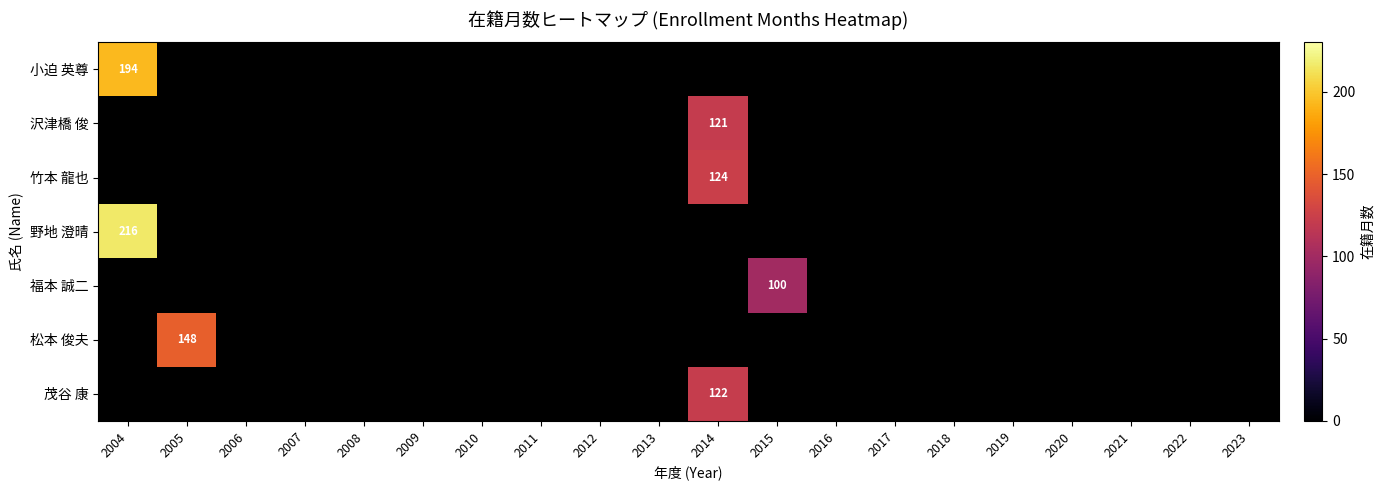

Which has a higher value, 2018 or 2020?

2020